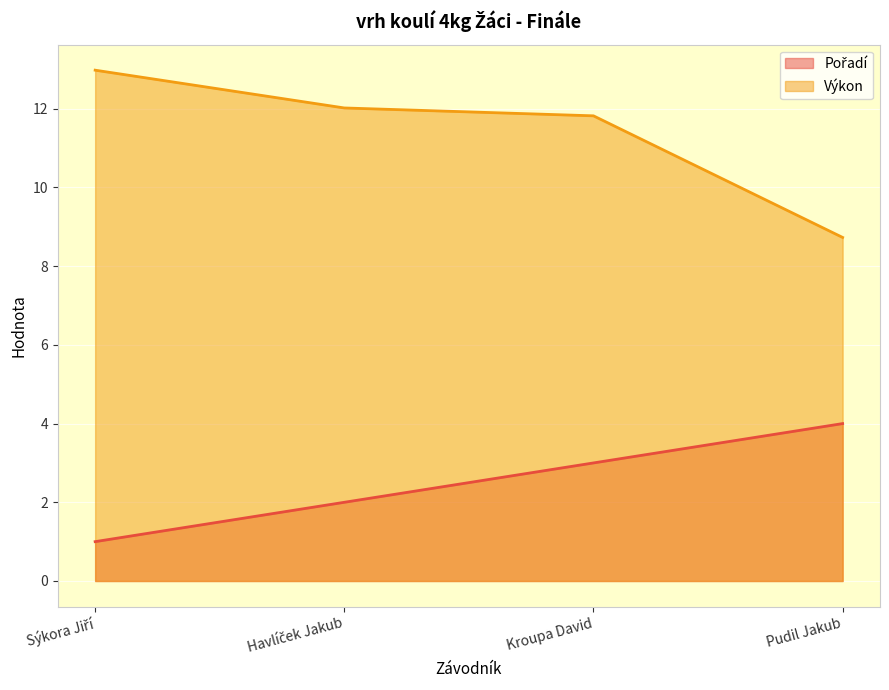

What is the difference between the highest and lowest values at Kroupa David?

8.8